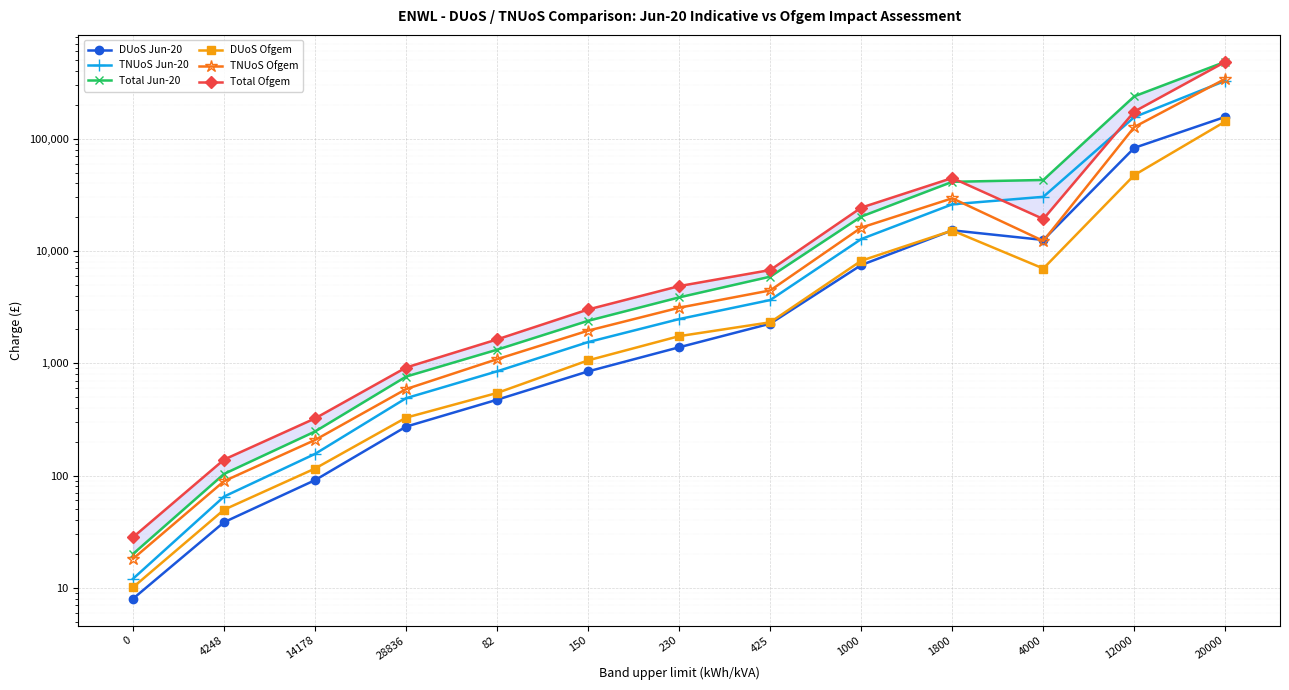

Is it true that TNUoS Jun-20 equals 488.5 at 28836?

True